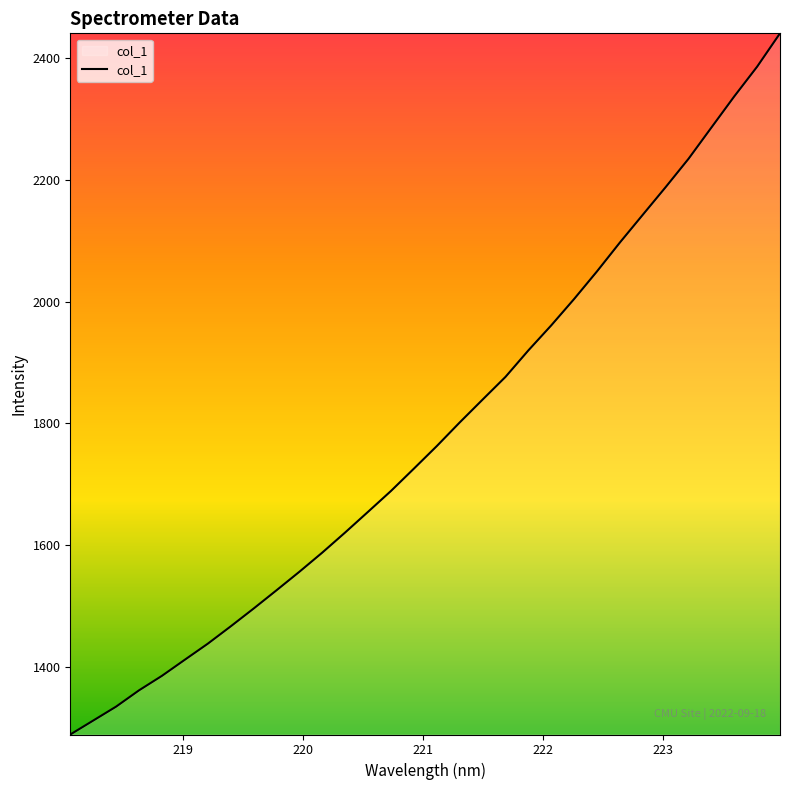

What is the greatest value displayed?

2440.8